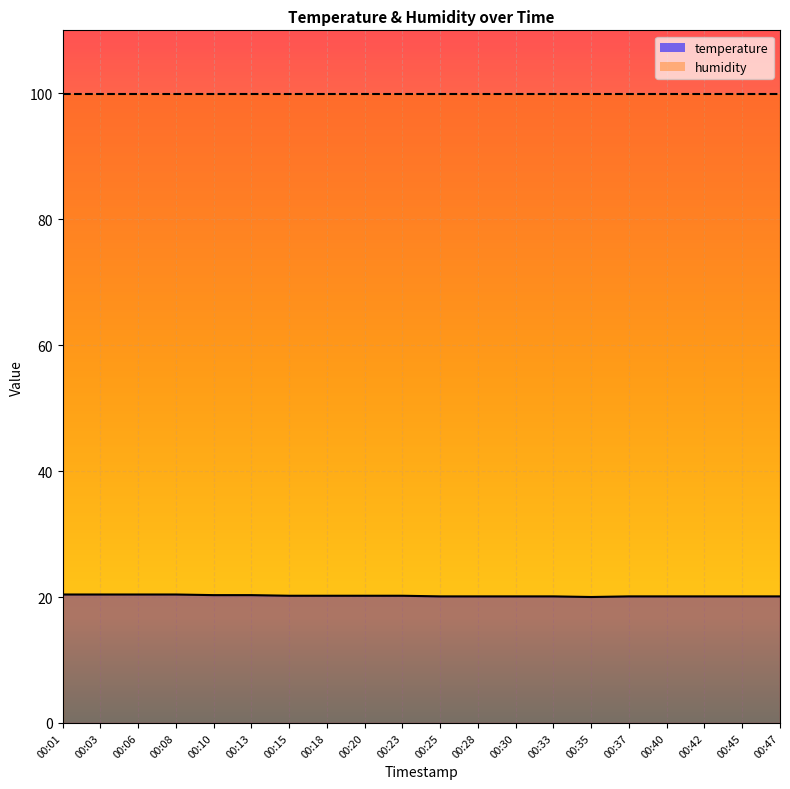

At which label is the value closest to 20?

00:35